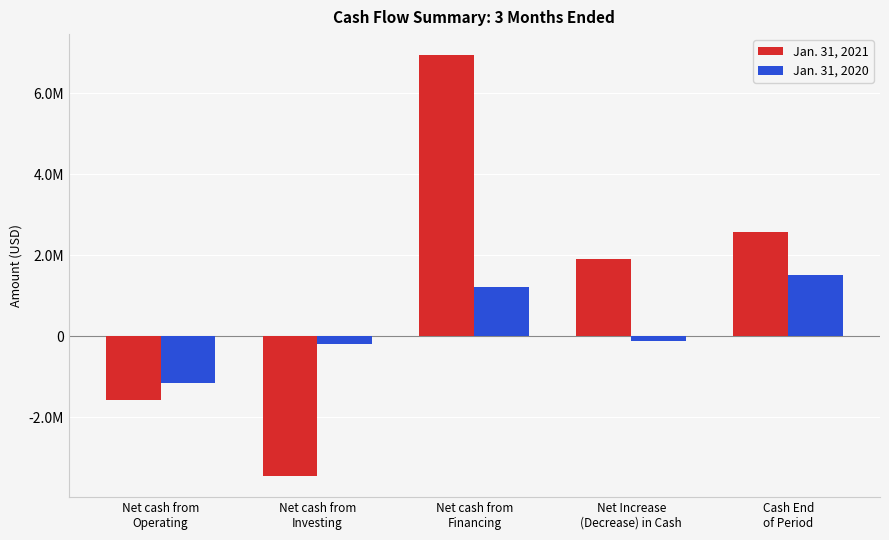

List the series in order of their peak value, lowest first.

Jan. 31, 2020, Jan. 31, 2021